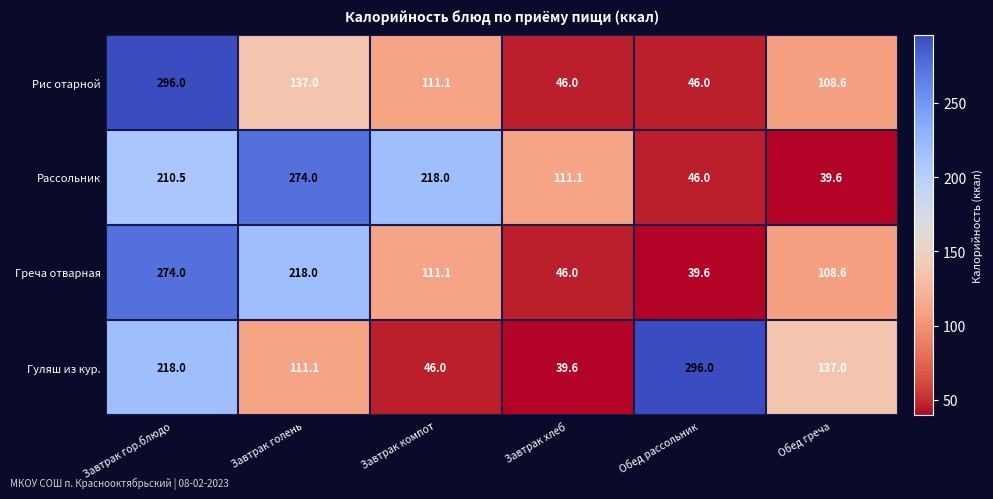

What is the total value across all series at Завтрак компот?

486.2